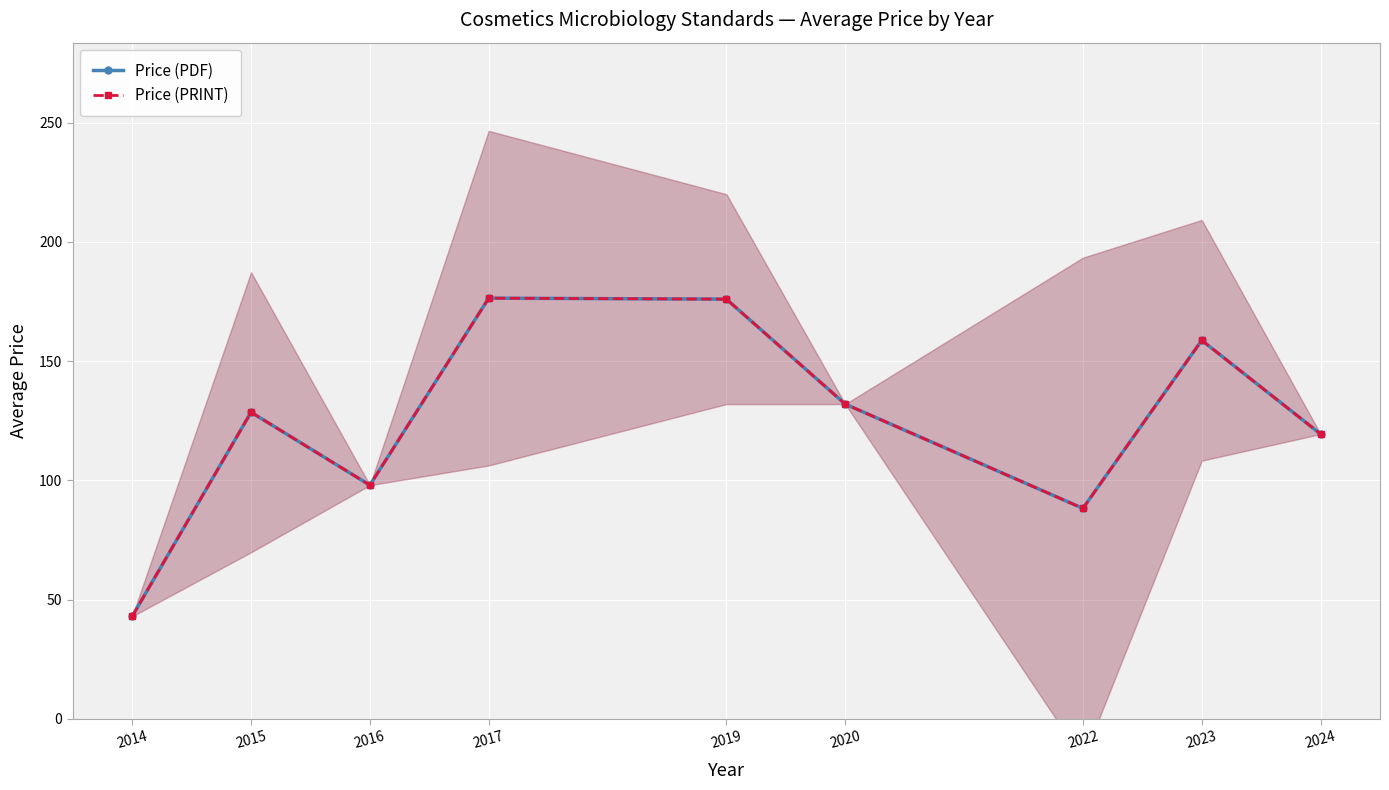

What is the difference between the second highest and second lowest values in the Price (PRINT) series?

87.7